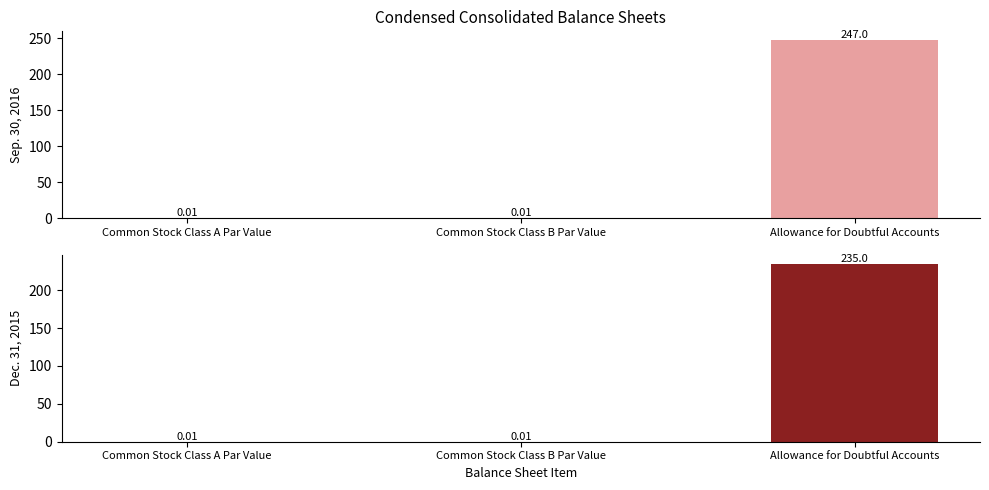

At which label does Dec. 31, 2015 reach its minimum?

Common Stock Class A Par Value